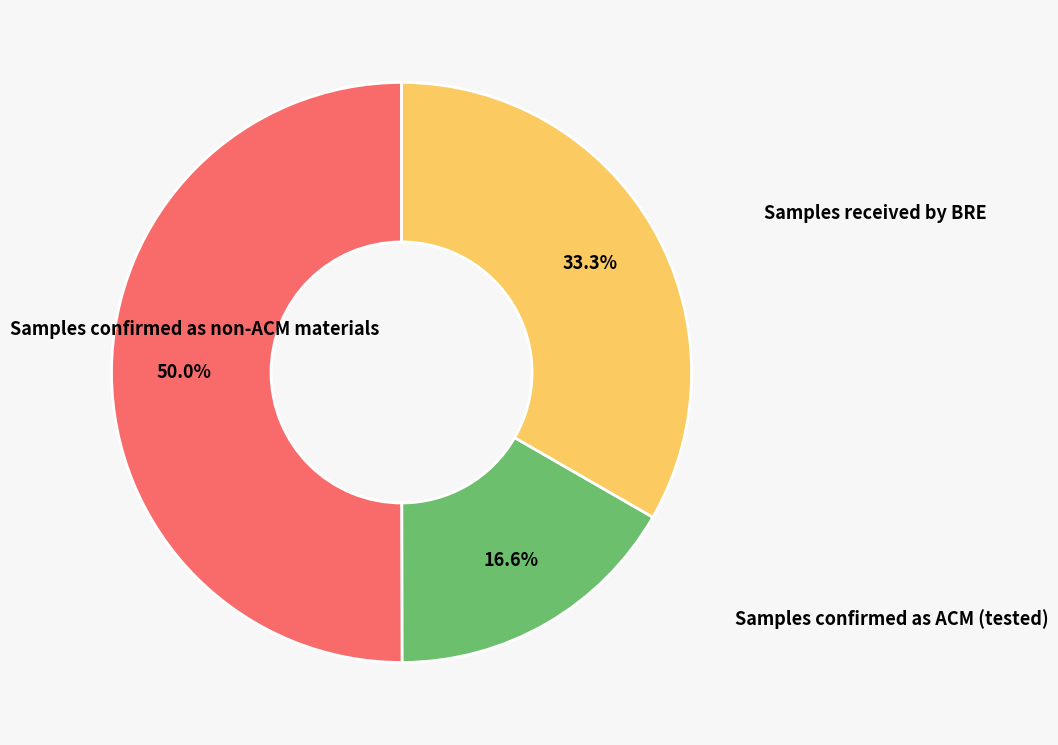

How many segments does this pie chart have?

3